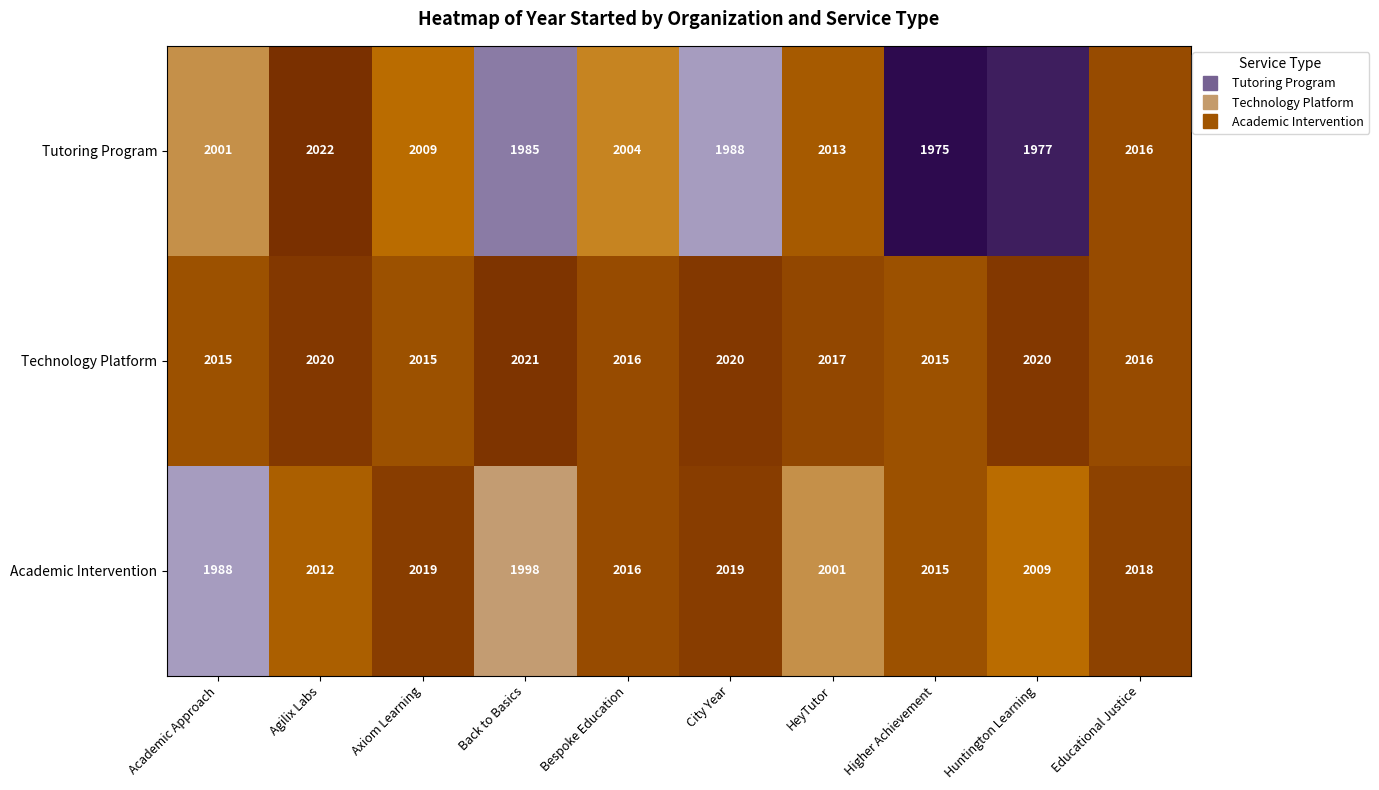

Between Back to Basics and Huntington Learning, which series saw the biggest shift?

Academic Intervention